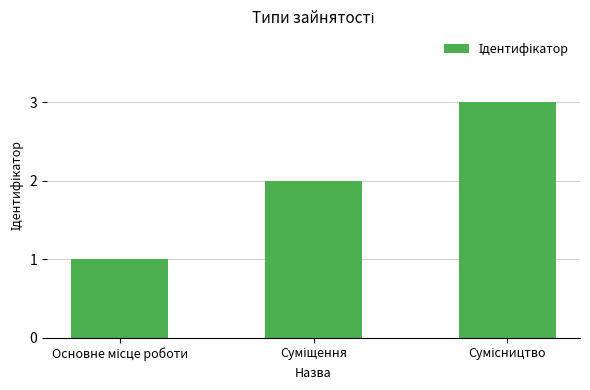

What is the sum of all values?

6